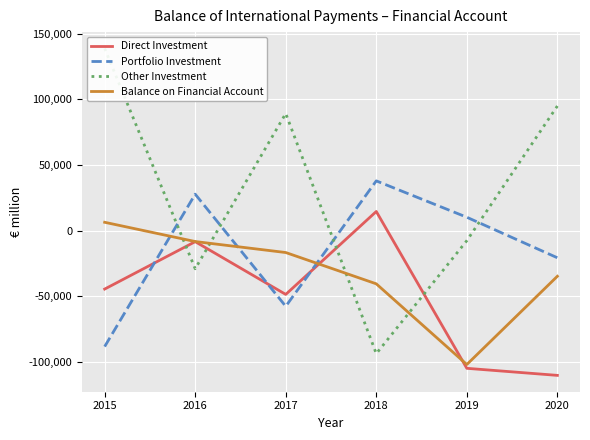

In Balance on Financial Account, how many points are lower than both neighbors (excluding endpoints)?

1